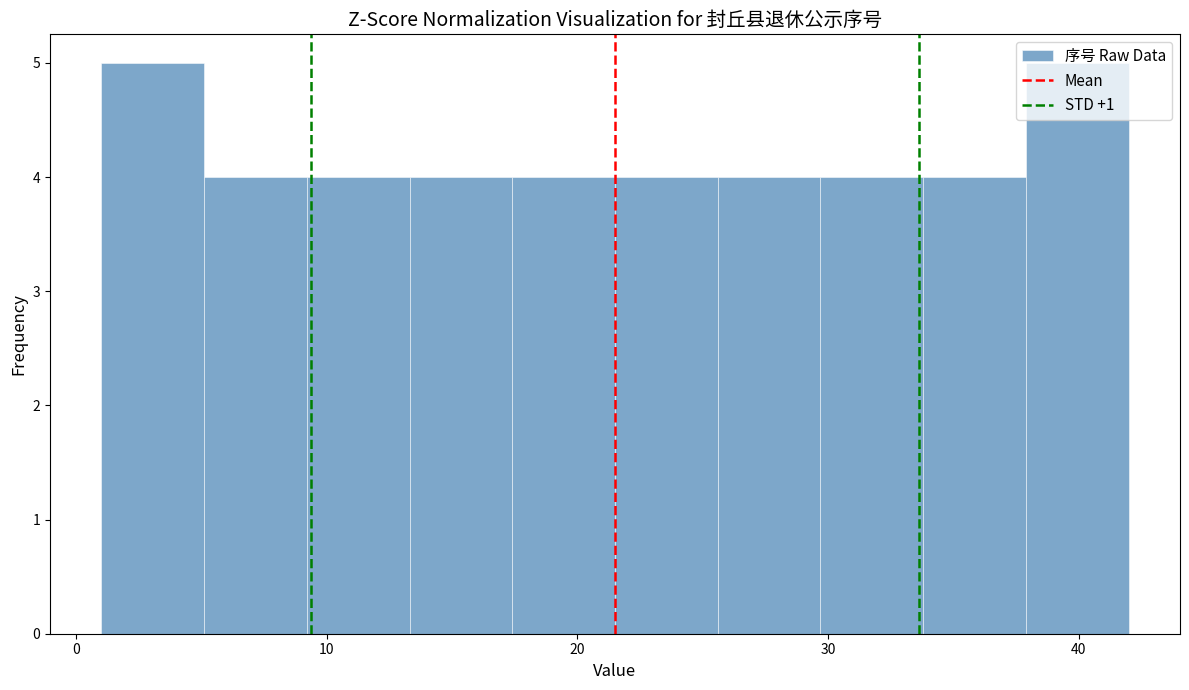

What is the height of the bar covering 17.4 to 21.5 on the x-axis? Neither the bar edges nor the heights are printed on the chart, so give them approximately, as read against the axes.

4